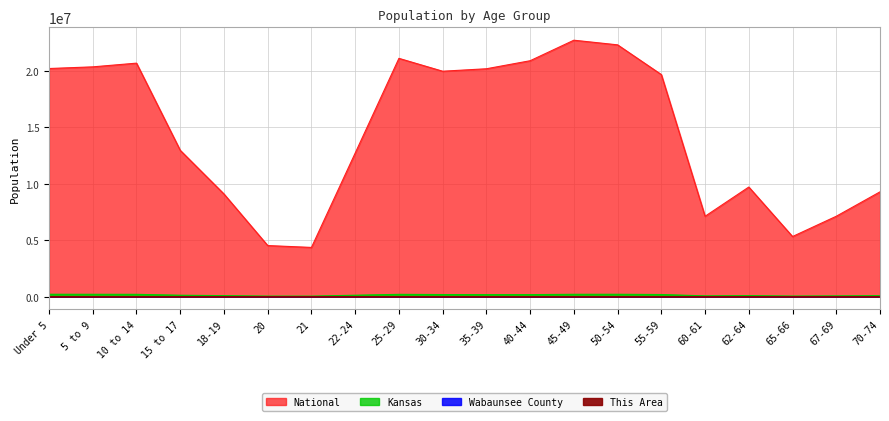

How many lines are shown in the chart?

4